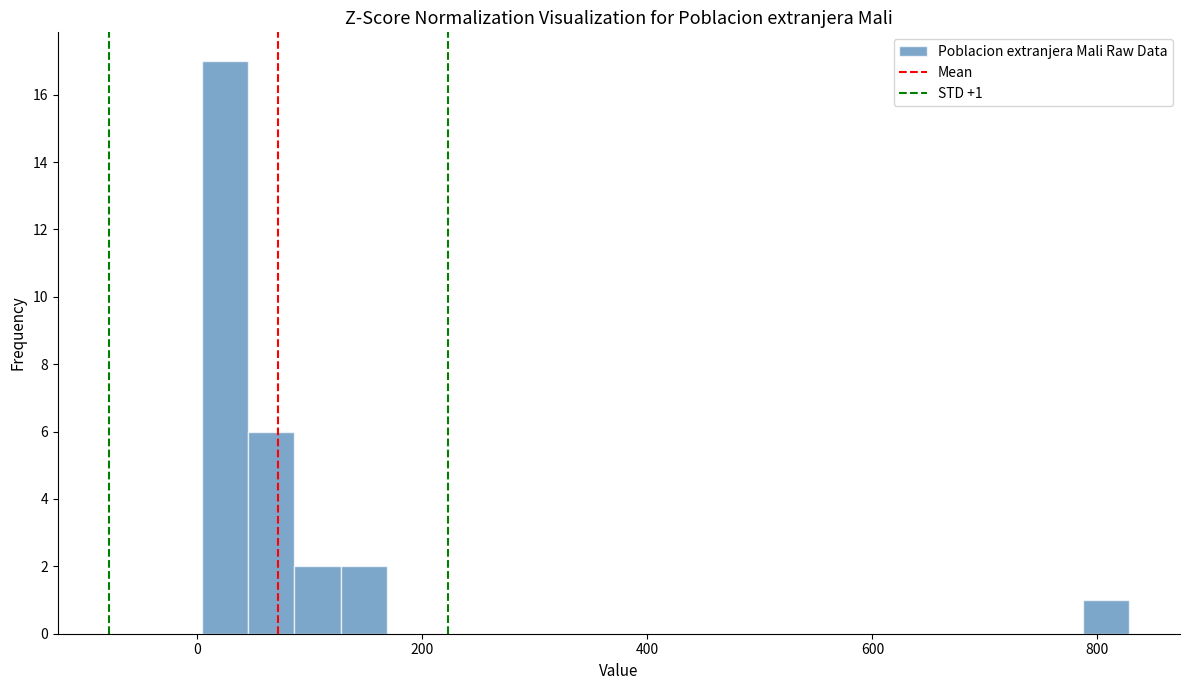

Around what value on the x-axis is the tallest bar? Give the approximate position of its centre, as read against the axis.

20